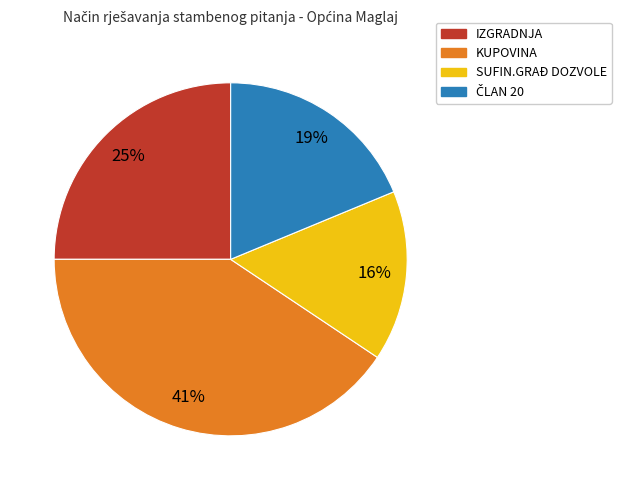

How many segments does this pie chart have?

4